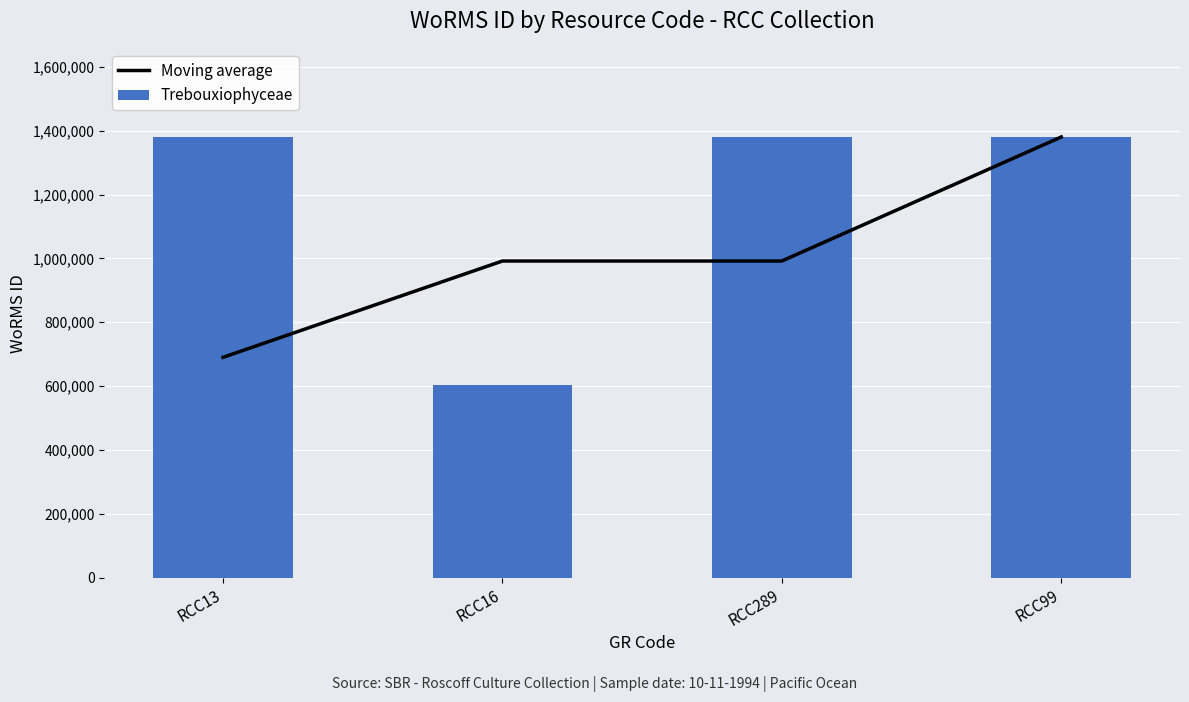

Reading right to left, list all the values displayed in this chart.

Moving average: RCC99=1380402.0	RCC289=991915.5	RCC16=991915.5	RCC13=690201.0
Trebouxiophyceae: RCC99=1380402.0	RCC289=1380402.0	RCC16=603429.0	RCC13=1380402.0